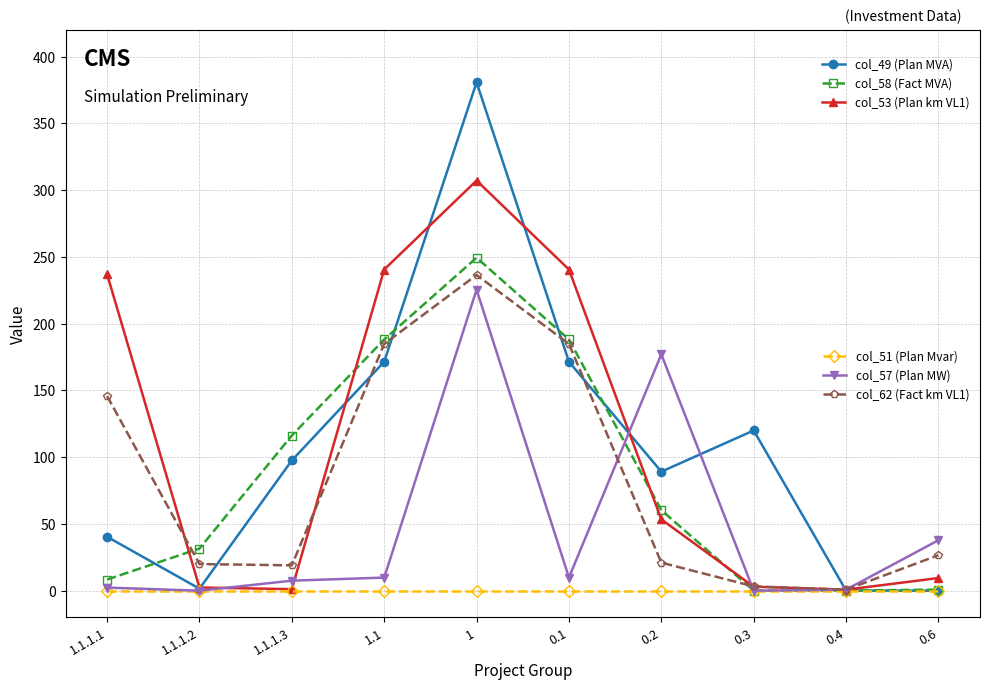

What is the spread (max minus min) of values at 1.1?

240.6